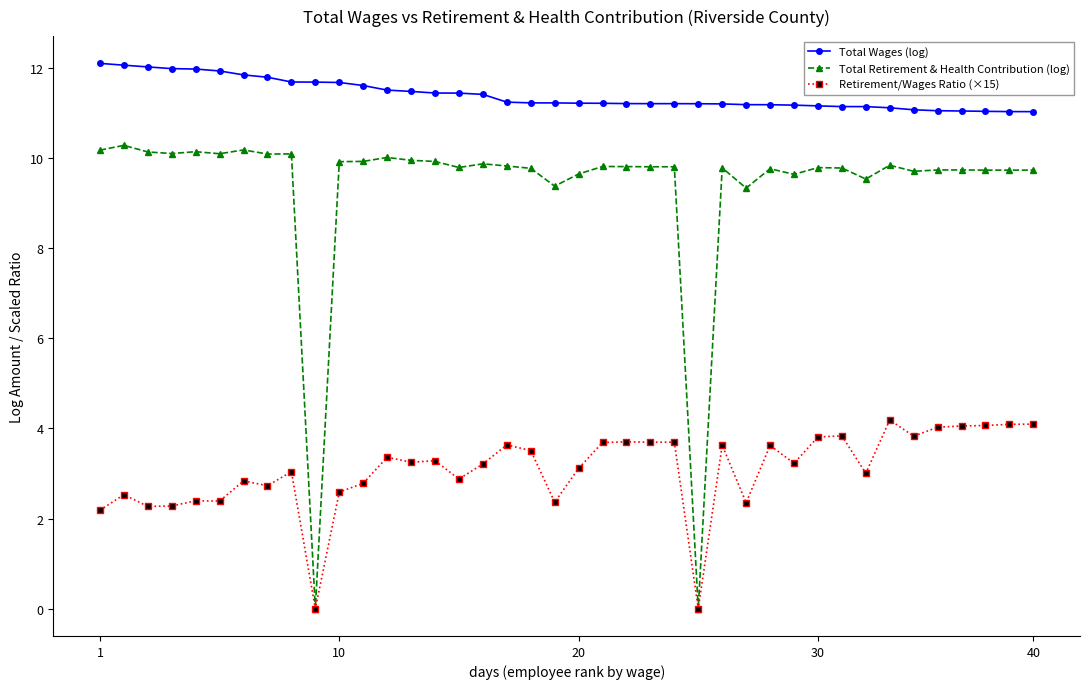

Rank the series by their maximum value, from highest to lowest.

Total Wages (log), Total Retirement & Health Contribution (log), Retirement/Wages Ratio (×15)